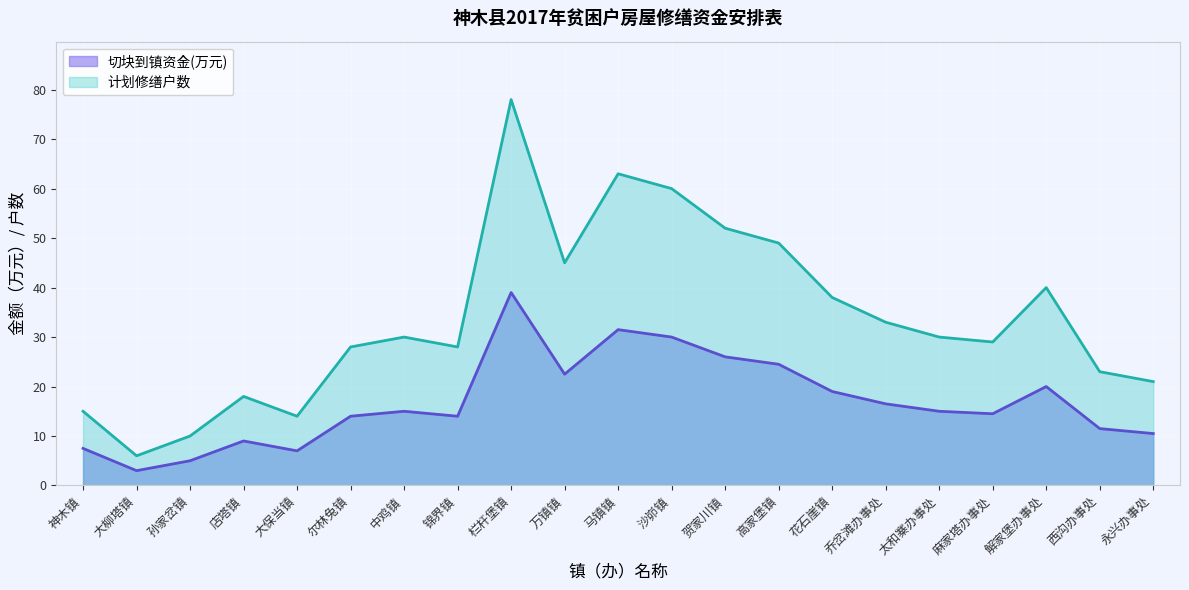

List the labels in order of 计划修缮户数 value, smallest first.

大柳塔镇, 孙家岔镇, 大保当镇, 神木镇, 店塔镇, 永兴办事处, 西沟办事处, 尔林兔镇, 锦界镇, 麻家塔办事处, 中鸡镇, 太和寨办事处, 乔岔滩办事处, 花石崖镇, 解家堡办事处, 万镇镇, 高家堡镇, 贺家川镇, 沙峁镇, 马镇镇, 栏杆堡镇